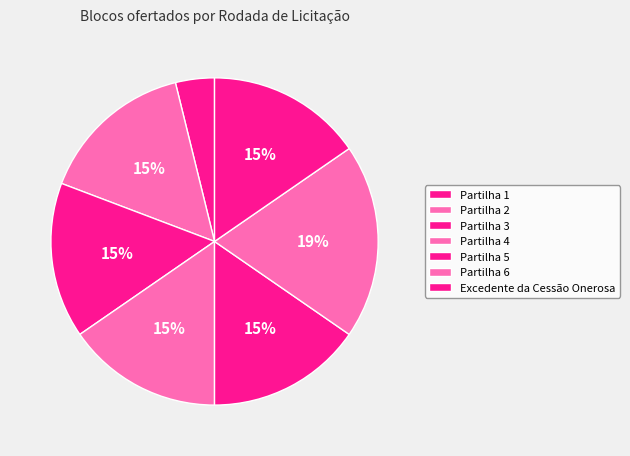

Count the number of slices in the pie.

7